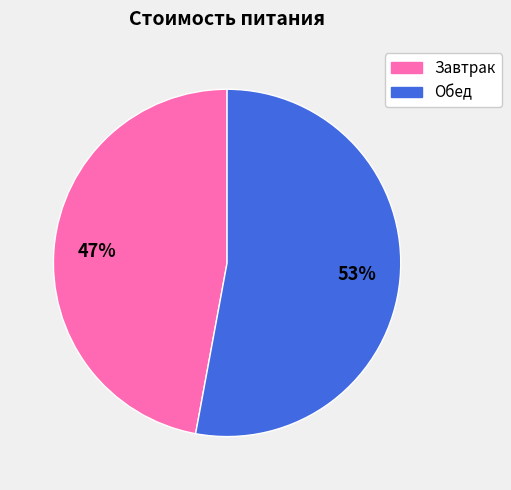

True or false: Завтрак accounts for 47% of the total.

True